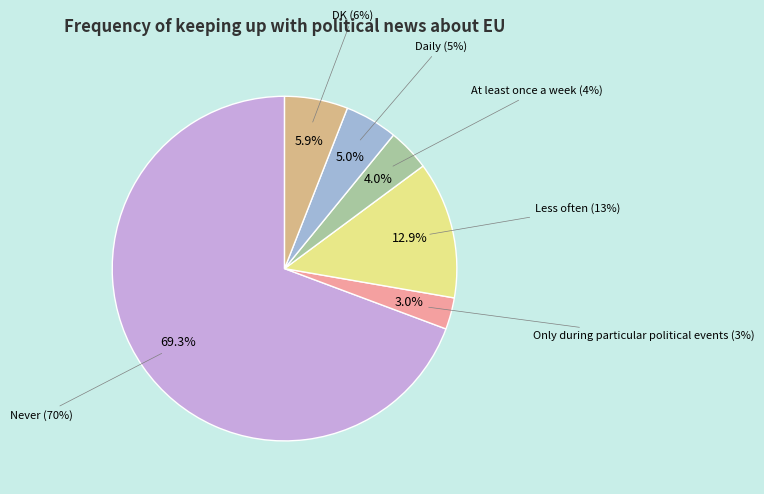

The Only during particular political events slice represents 18% of the pie. True or false?

False